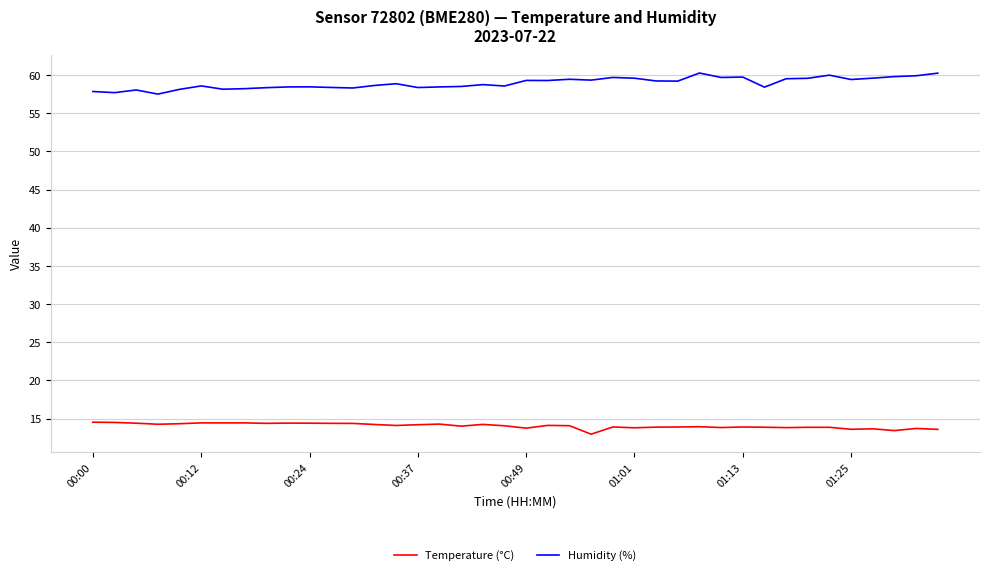

What is the highest value of the Temperature (°C) series?

14.5